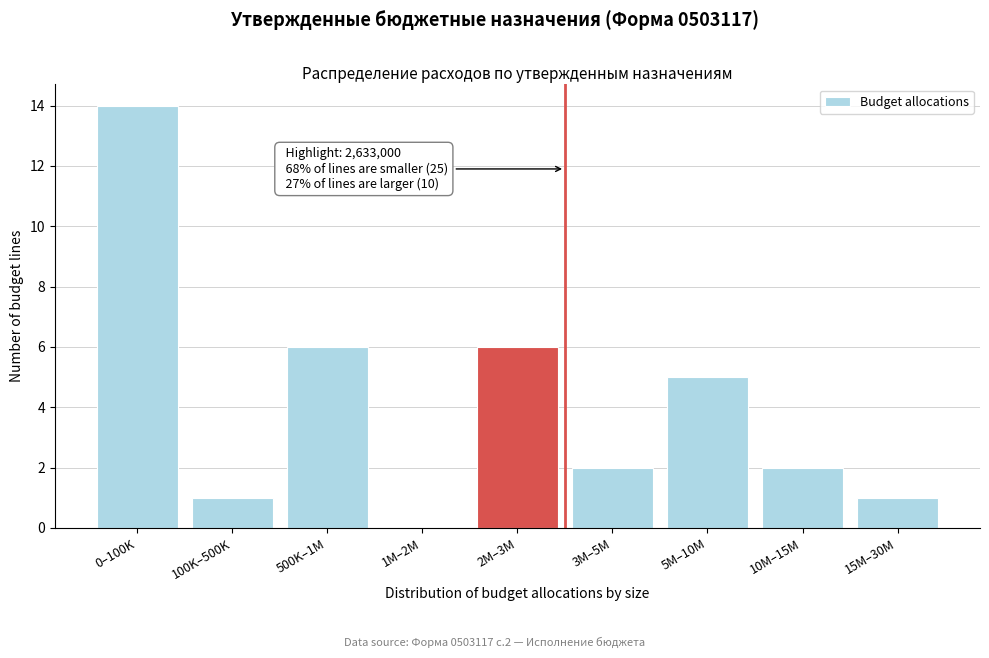

Reading left to right, what are all the values shown in this chart?

0–100K=14	100K–500K=1	500K–1M=6	1M–2M=0	2M–3M=6	3M–5M=2	5M–10M=5	10M–15M=2	15M–30M=1